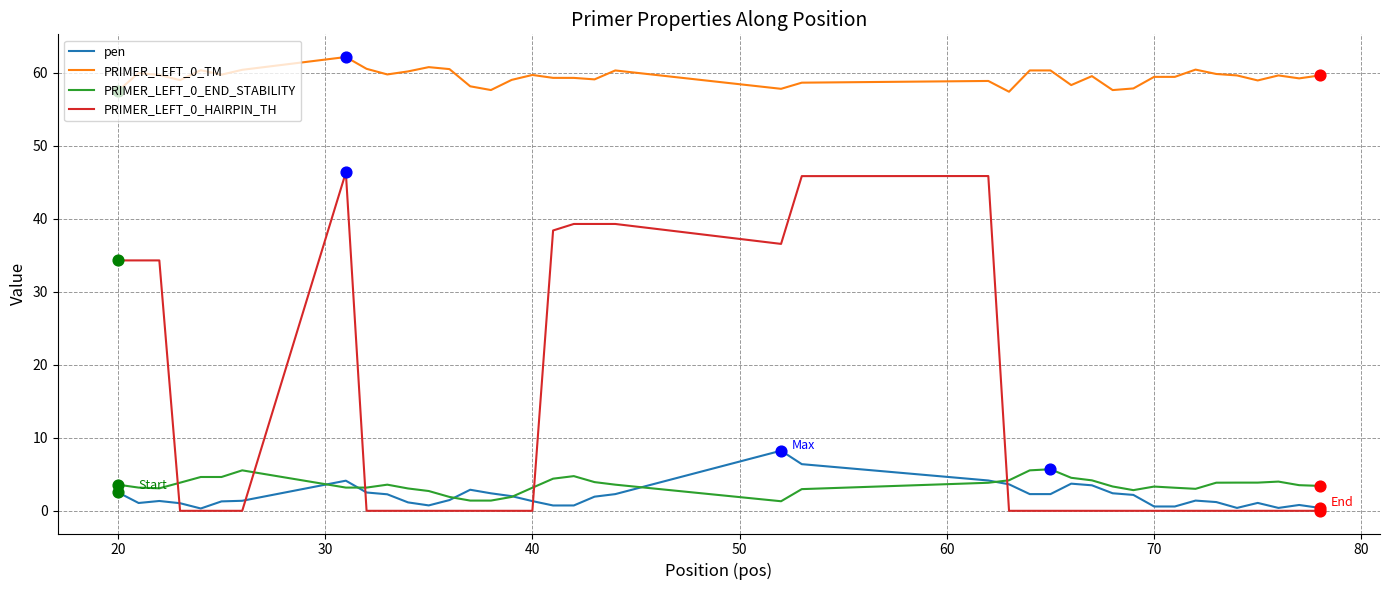

At how many categories does at least one series exceed 28?

40